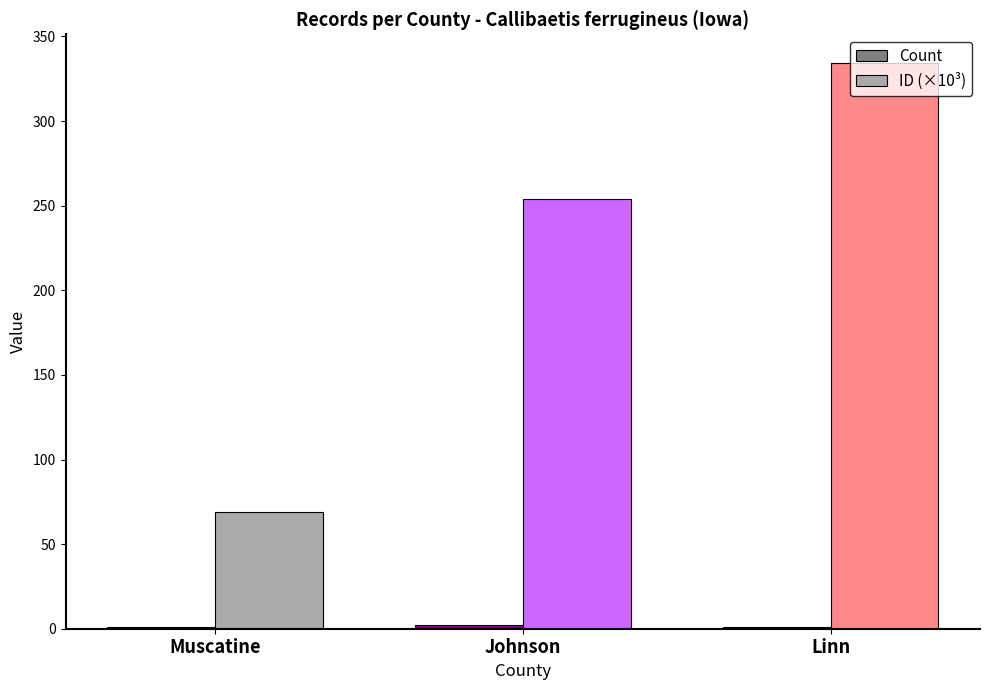

The ID (×10³) series shows 169.2 at Linn. True or false?

False